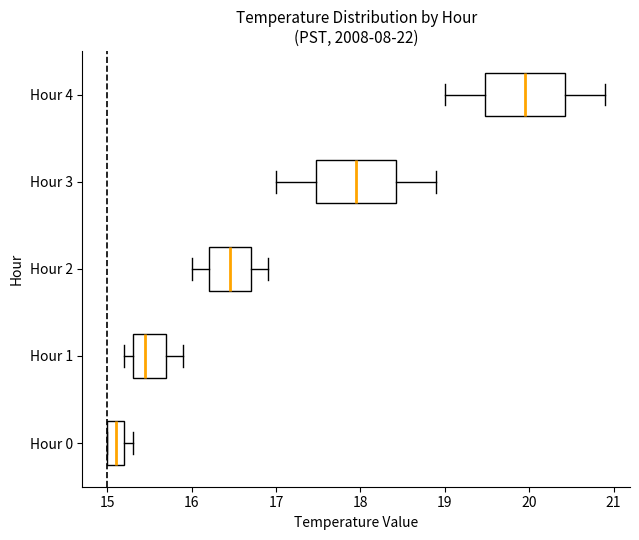

Reading bottom to top, read every box against the x-axis: the position of its median line, the range the box covers, and the ends of its whiskers. The values are not printed on the chart, so give them approximately, as read against the axis.

Hour 0: median 15.1, box 15.0 to 15.2, whiskers 15.0 to 15.3
Hour 1: median 15.5, box 15.3 to 15.7, whiskers 15.2 to 15.9
Hour 2: median 16.5, box 16.2 to 16.7, whiskers 16.0 to 16.9
Hour 3: median 18.0, box 17.5 to 18.4, whiskers 17.0 to 18.9
Hour 4: median 20.0, box 19.5 to 20.4, whiskers 19.0 to 20.9